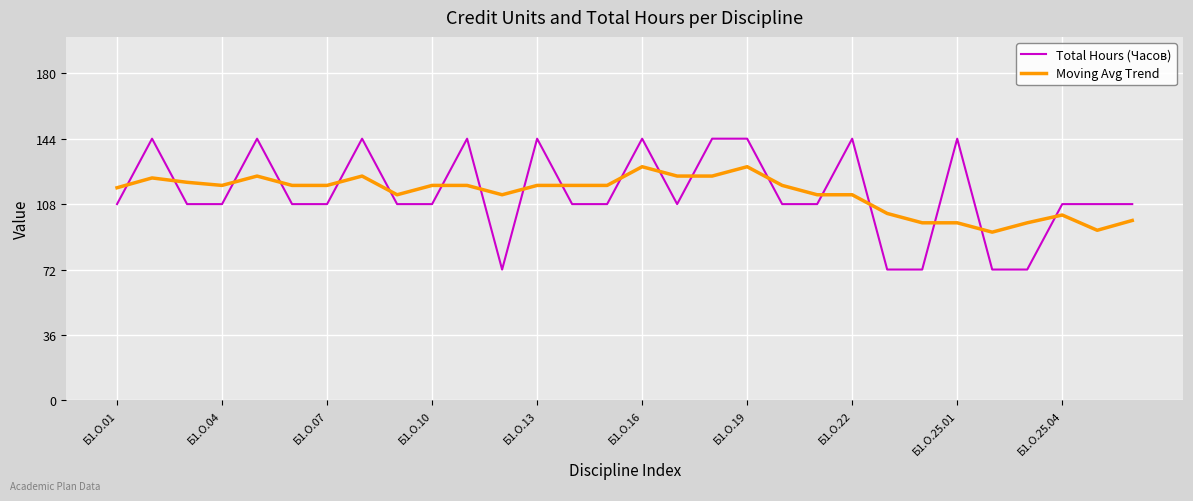

What are all the series names shown in the legend?

Total Hours (Часов), Moving Avg Trend